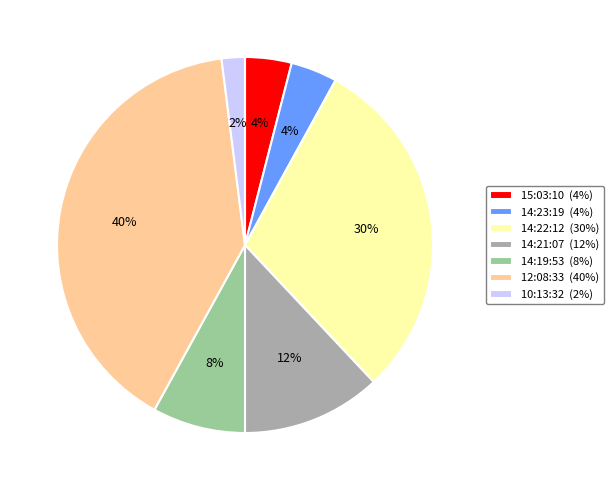

Do 14:21:07 and 10:13:32 together represent more than half of the pie?

No